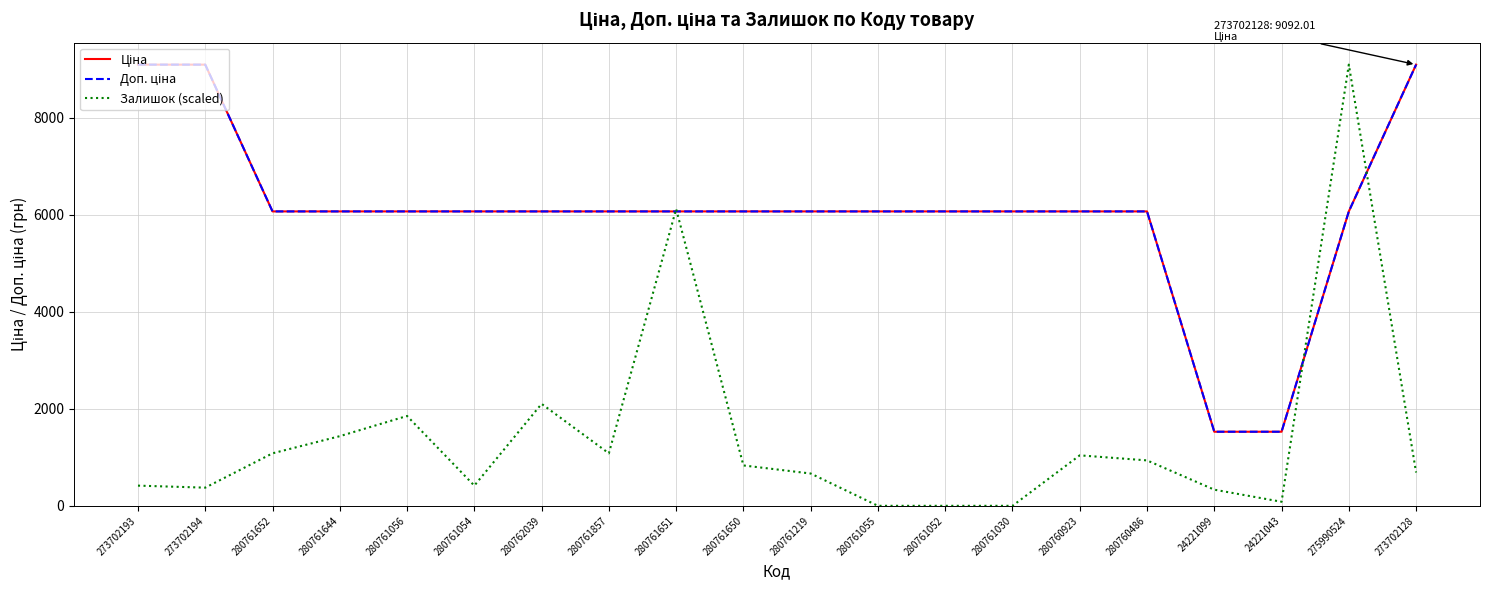

Which series has the largest range (max minus min)?

Залишок (scaled)